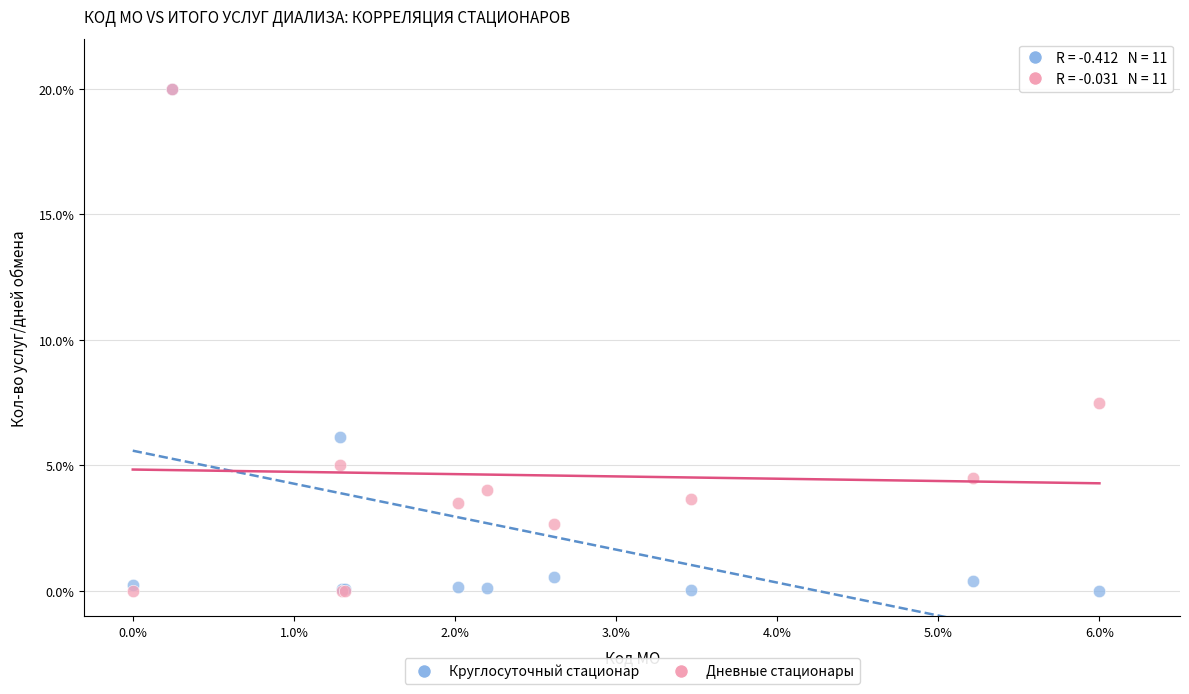

In the Круглосуточный стационар series, what Y value is closest to 10?

6.1